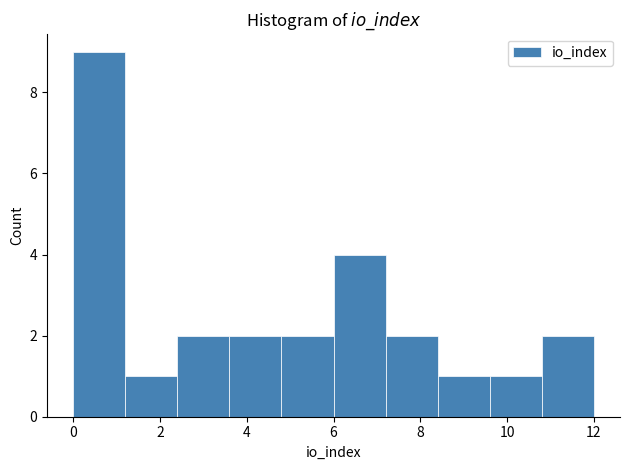

Over which range of the x-axis is the bar tallest?

0.0 to 1.2